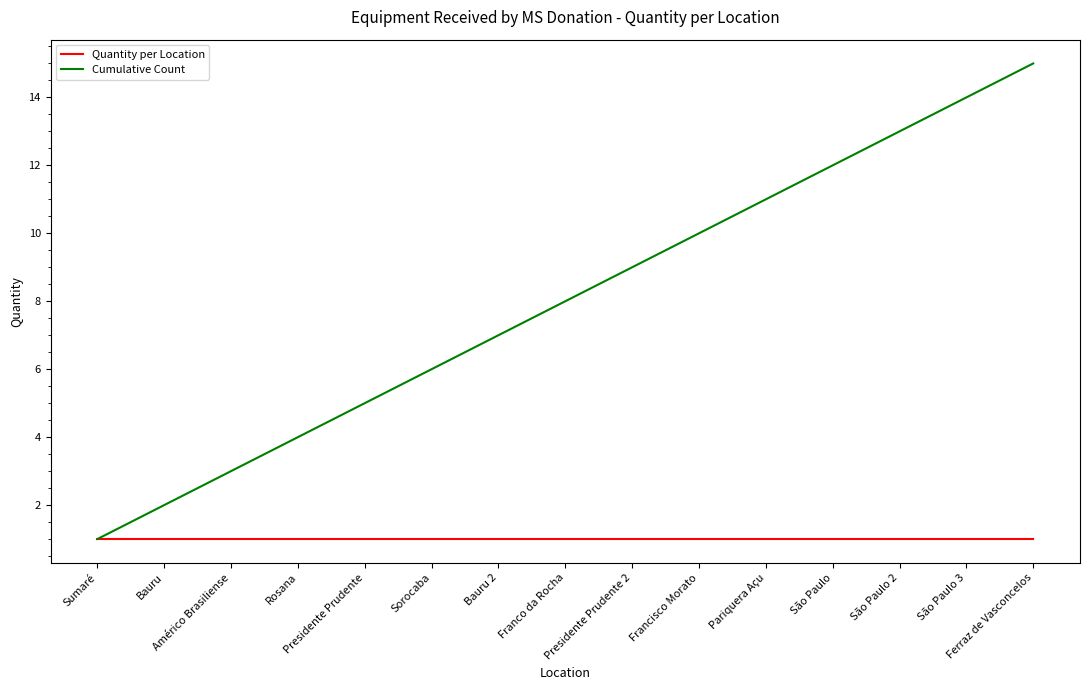

Which series has the widest spread of values?

Cumulative Count